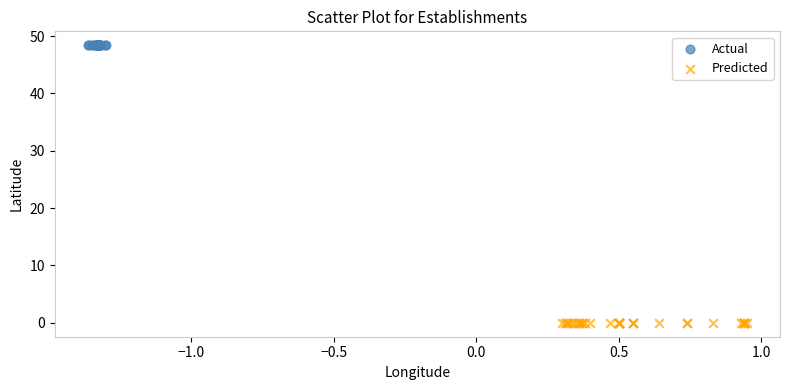

Which series contains the highest Y value?

Actual